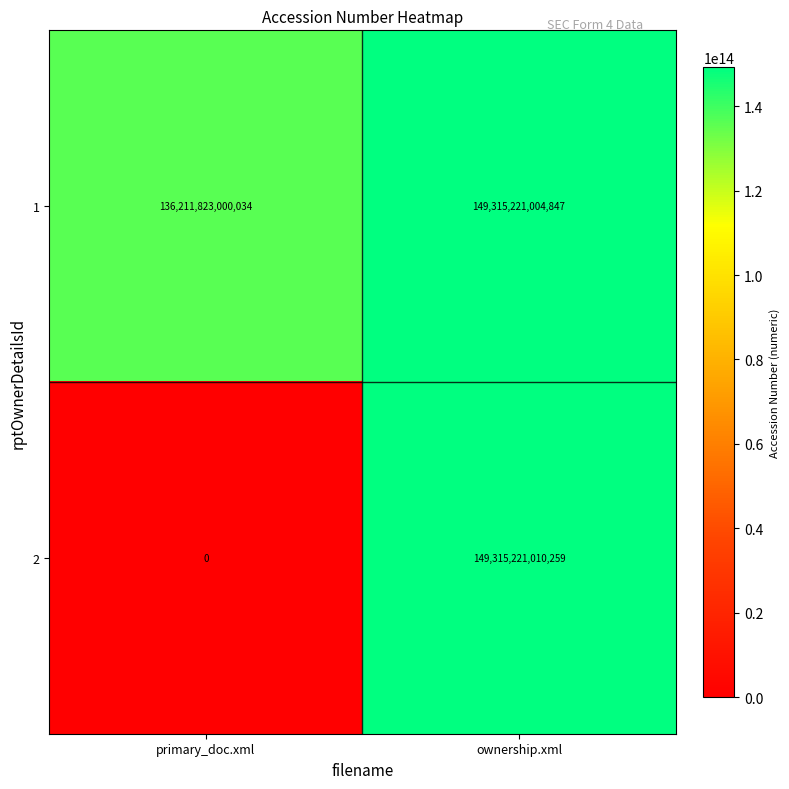

What is the difference between the maximum and minimum values in the 1 series?

13103398004813